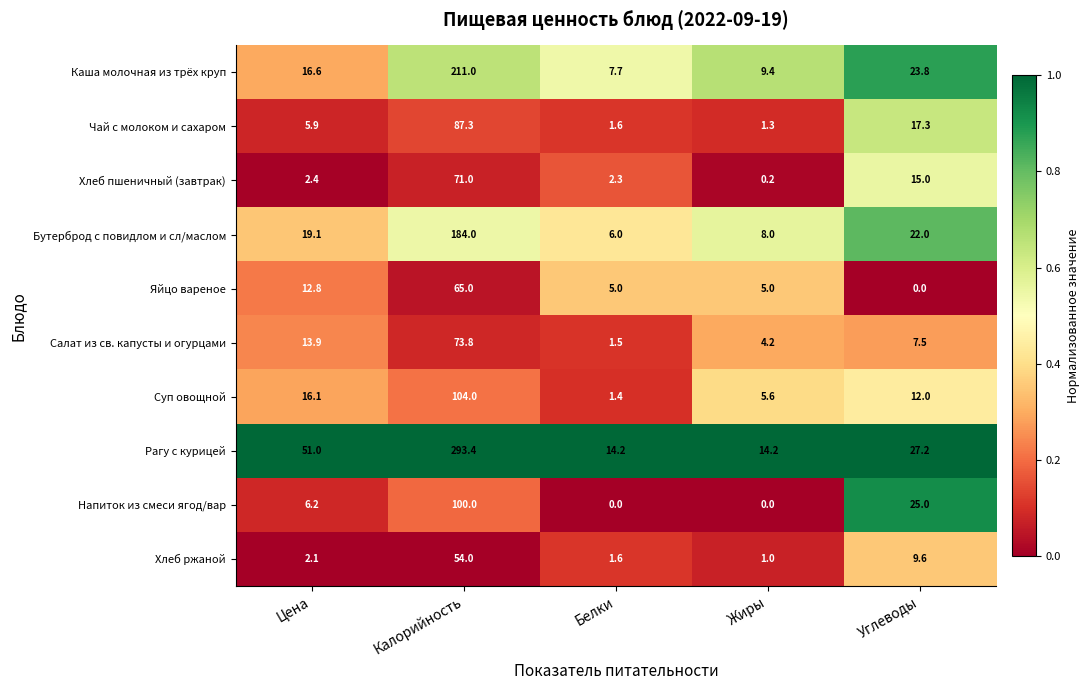

What is the total value across all series at Цена?

146.1